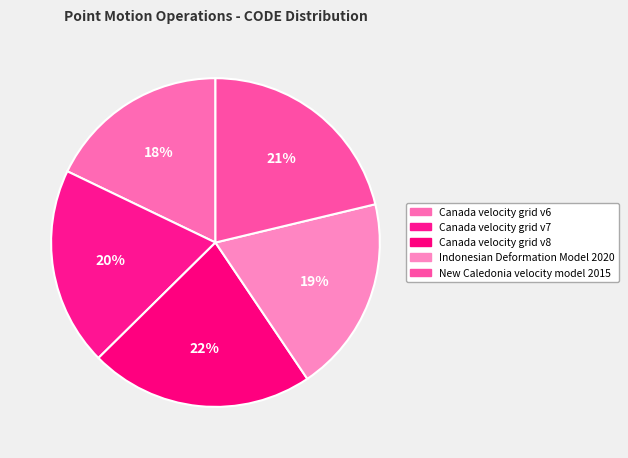

How many slices are in this pie chart?

5